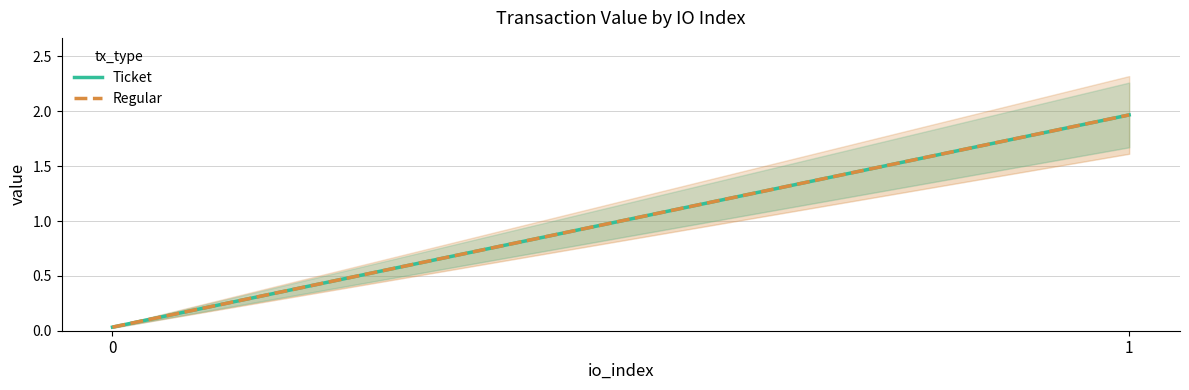

What is the difference between the Regular values at 0 and 1?

1.9